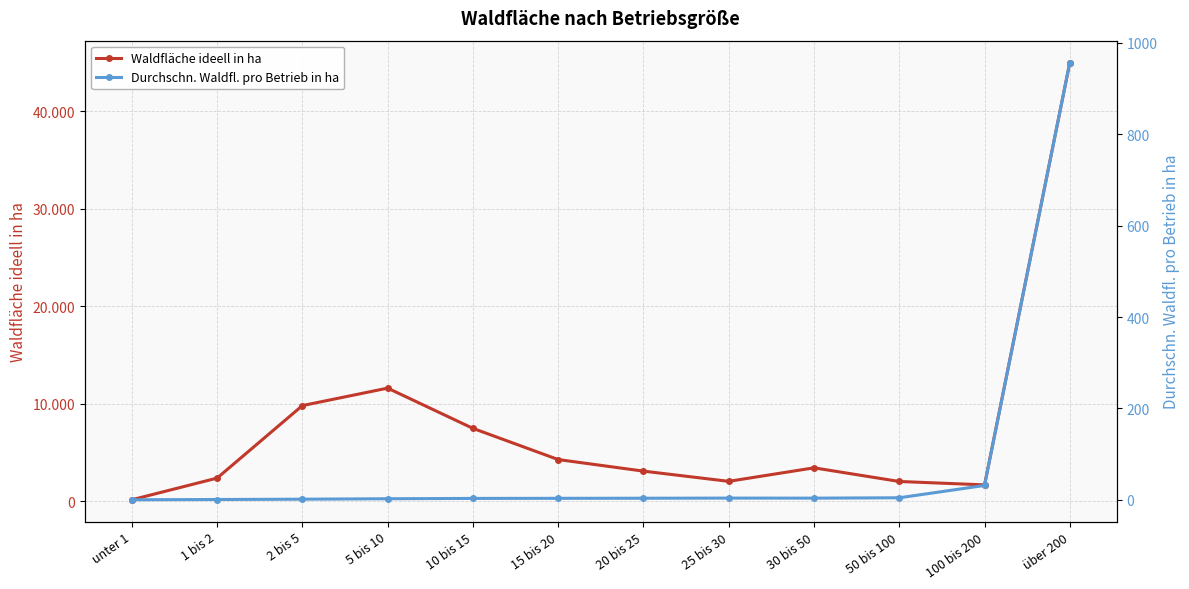

Does the chart have visible grid lines?

Yes